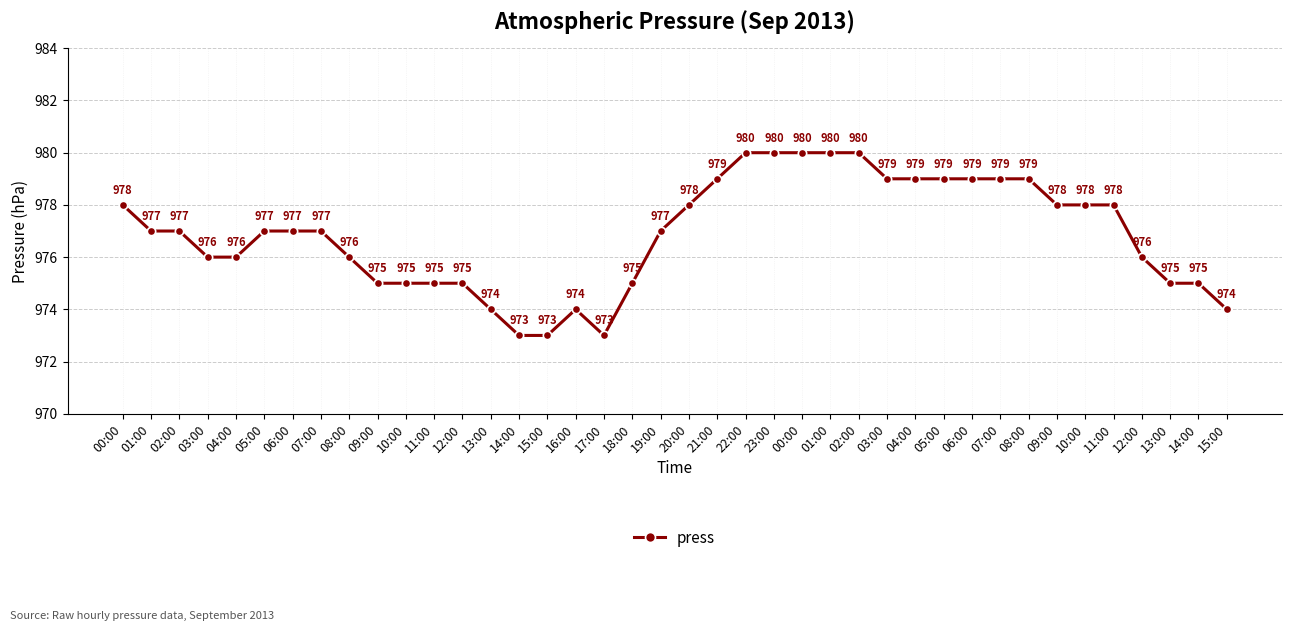

Which has a higher value, 04:00 or 11:00?

04:00